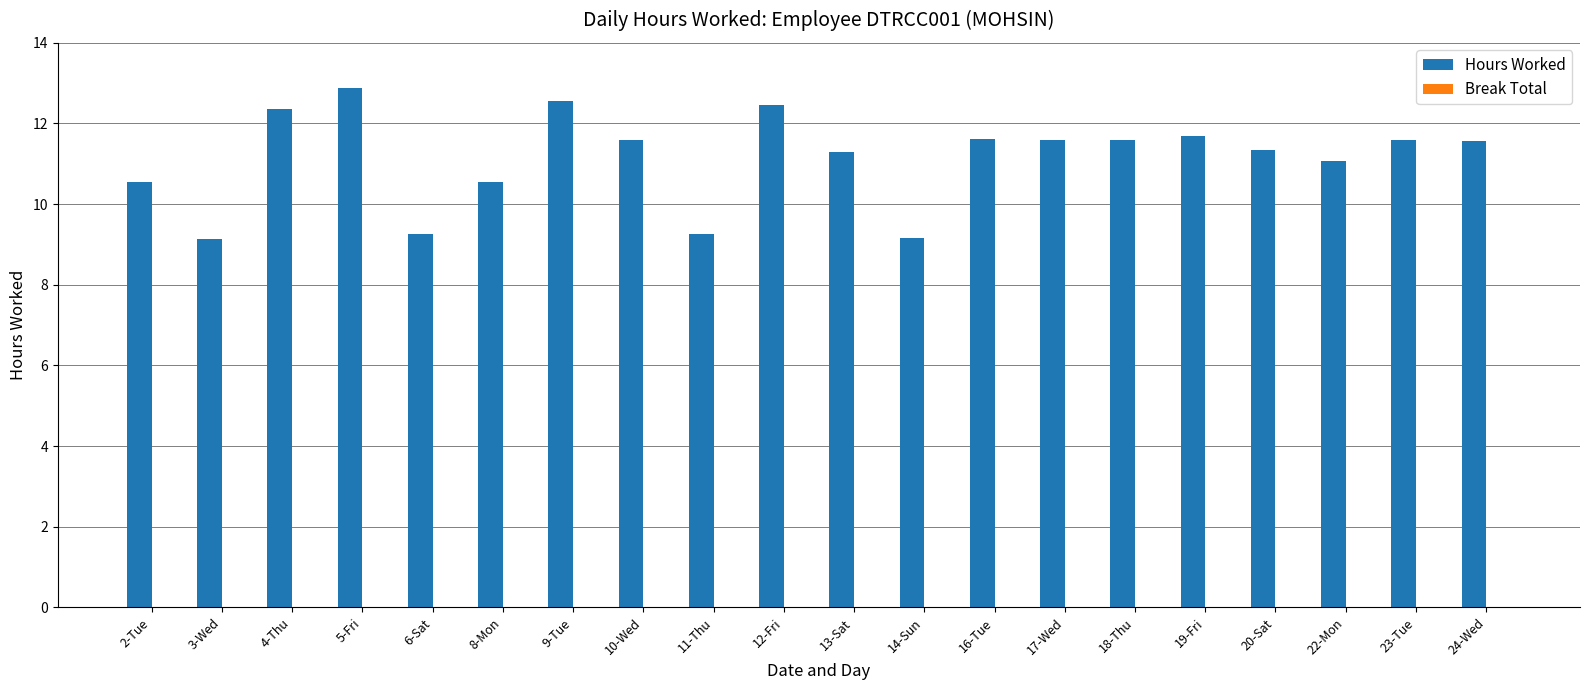

What is the maximum value shown in the chart?

12.9